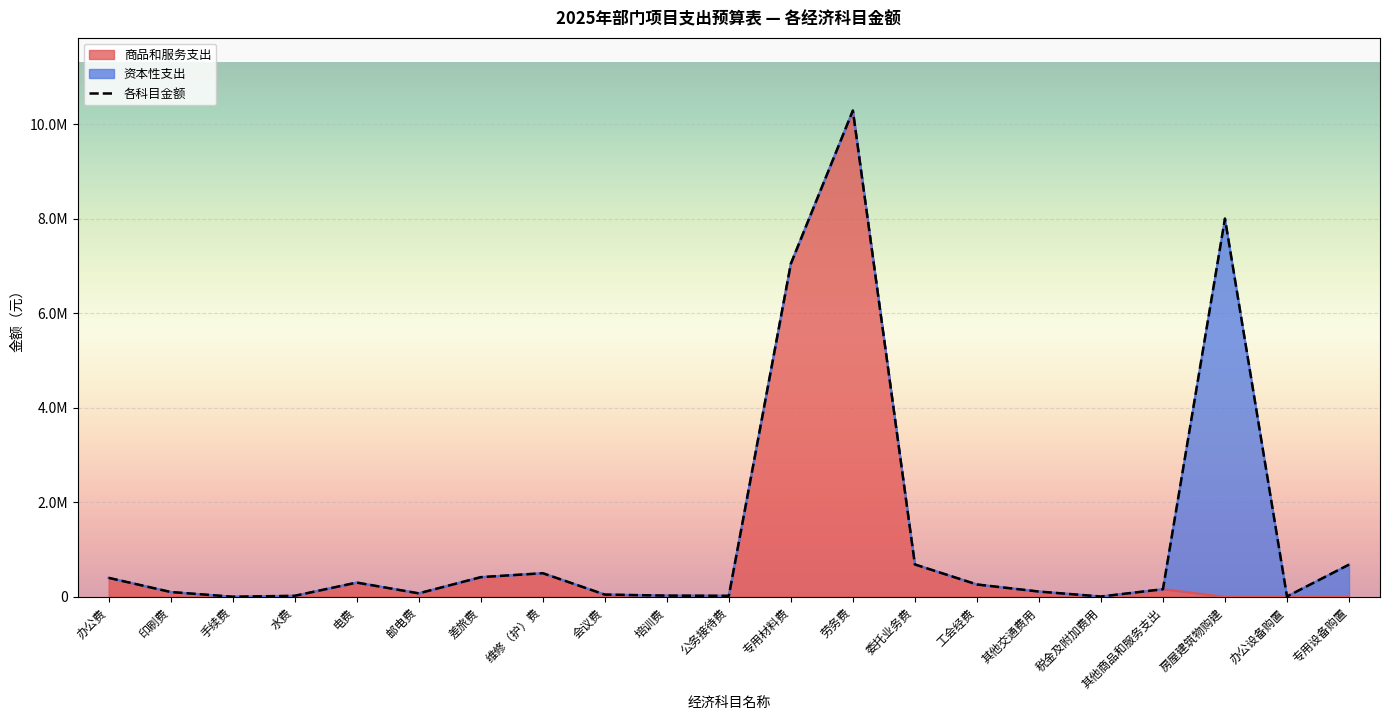

Approximately how many times larger is the value at 培训费 compared to 会议费?

0.5